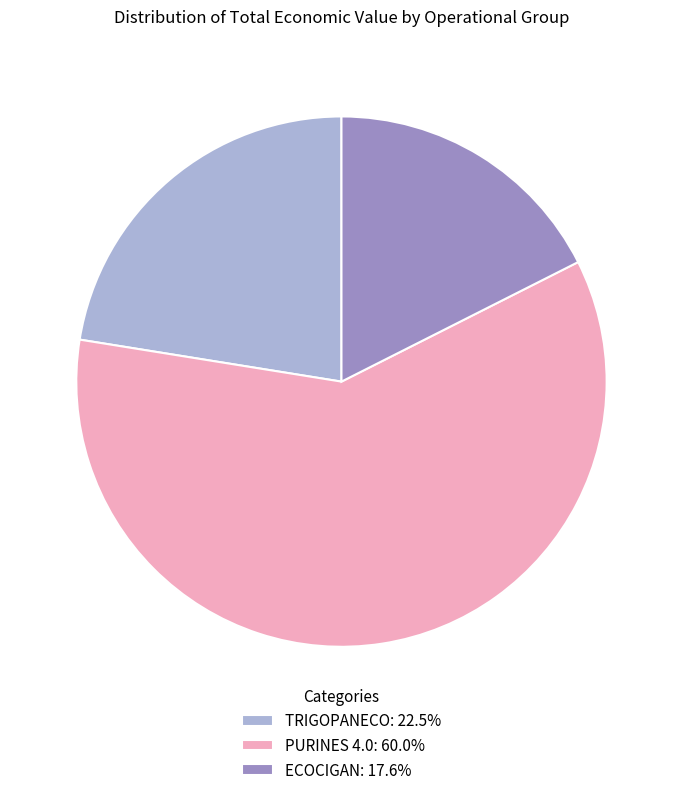

True or false: PURINES 4.0 accounts for 60% of the total.

True